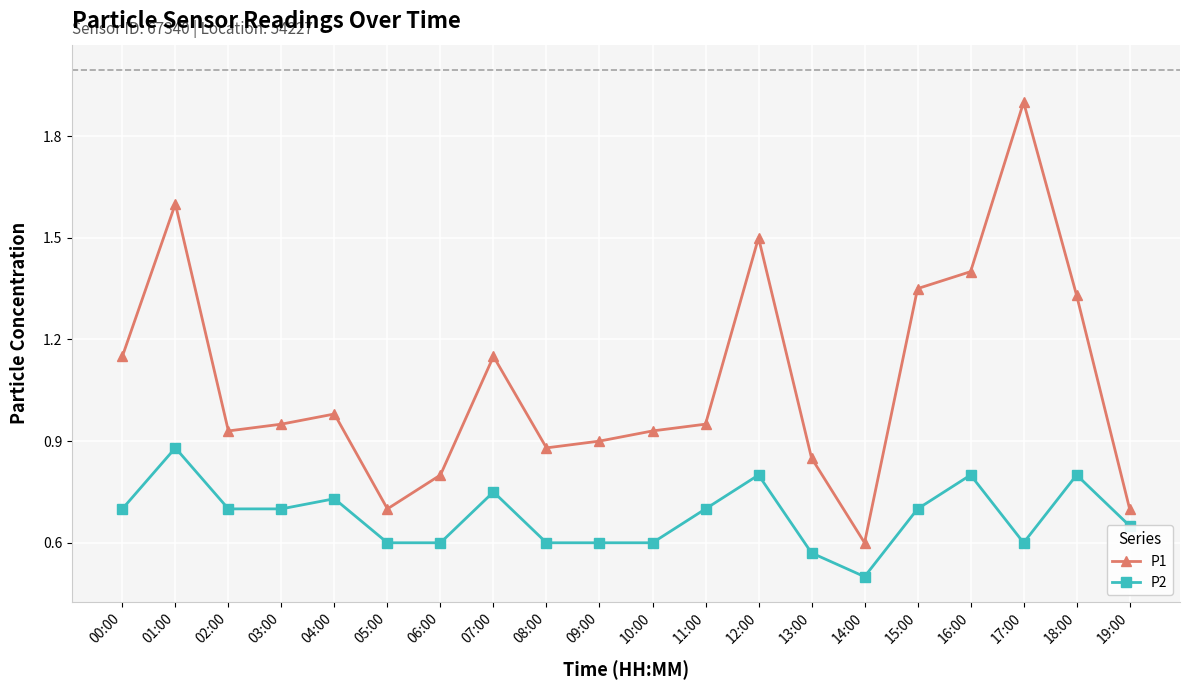

What is the lowest value of the P2 series?

0.5